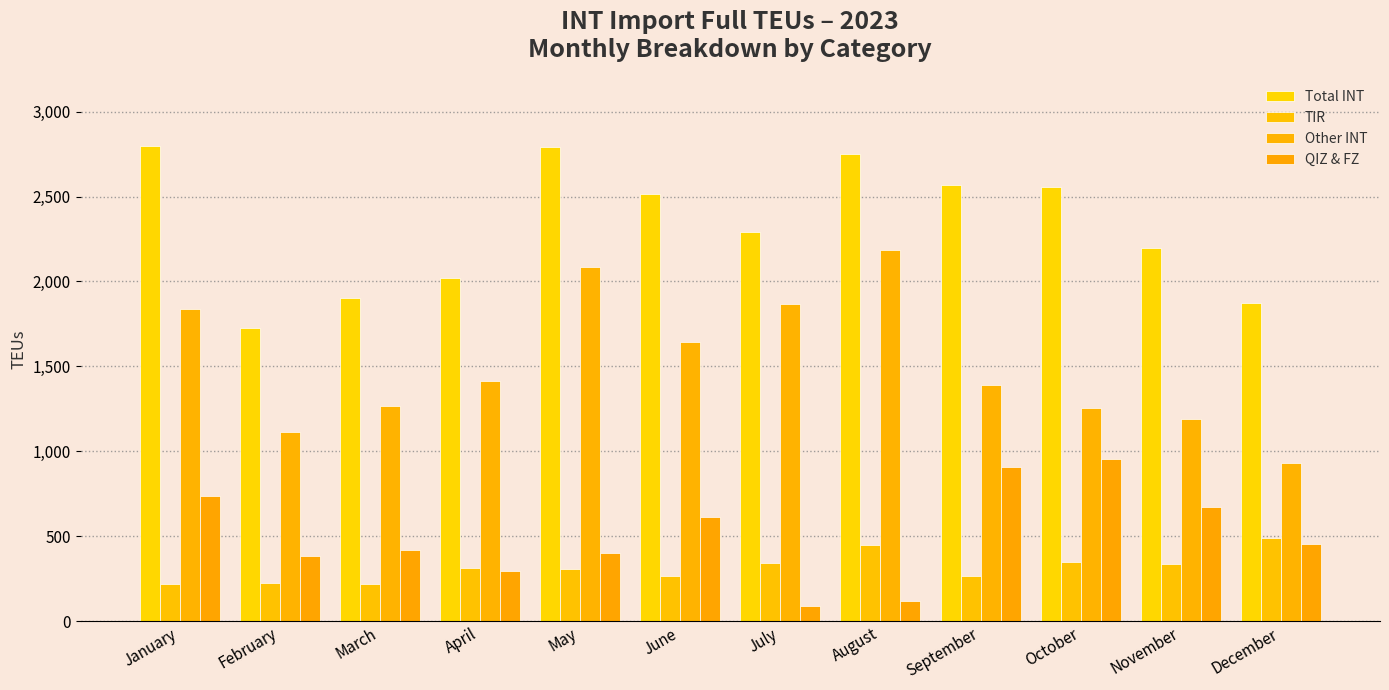

What is the value of the Total INT bar at the 7th from the left?

2293.2